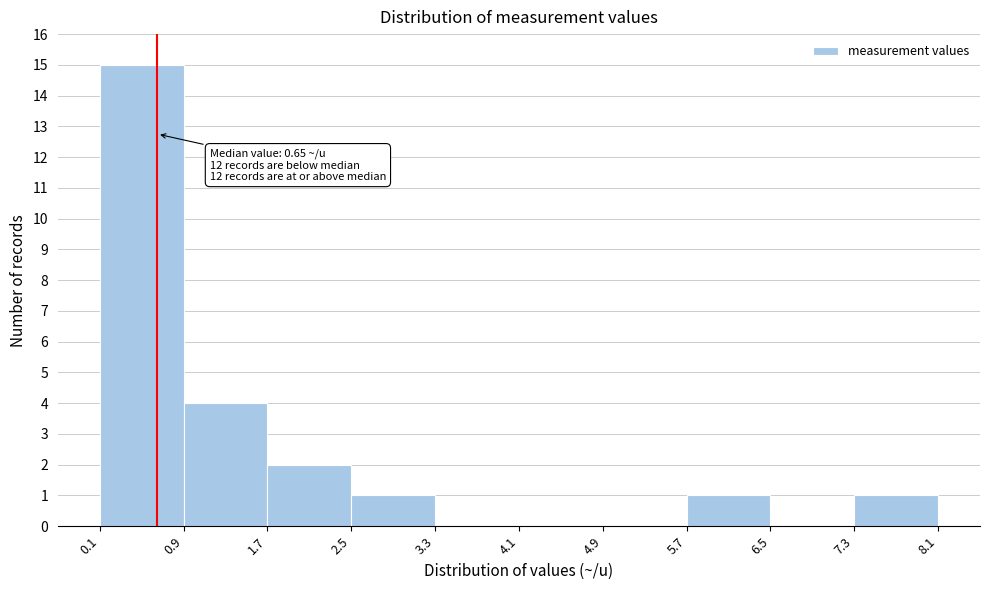

Which range on the x-axis has the tallest bar?

0.1 to 0.9